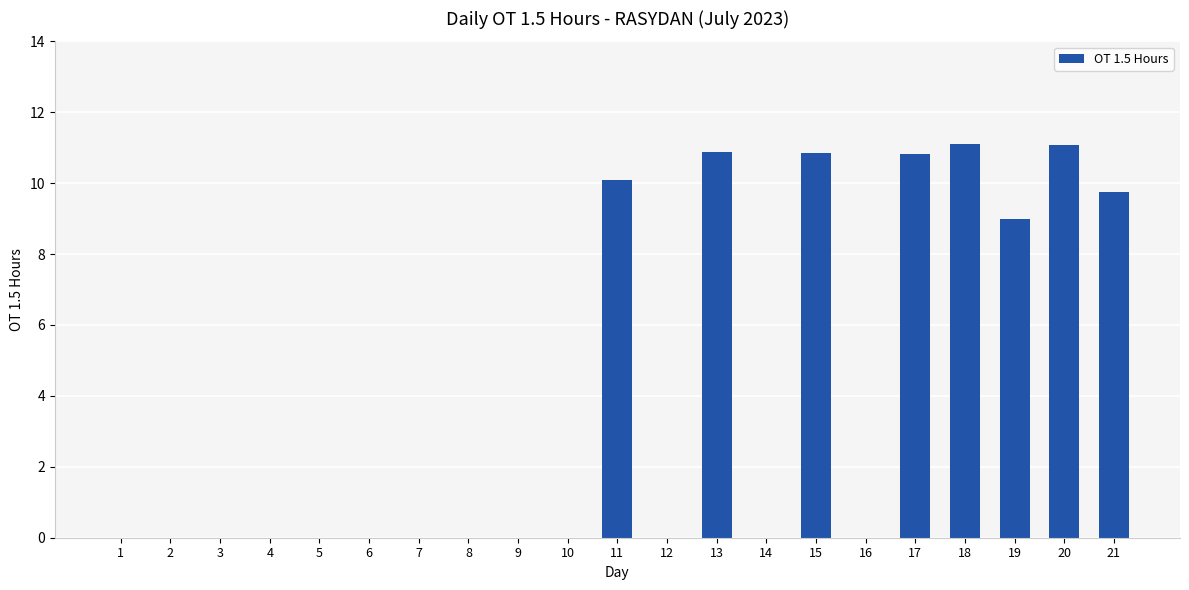

The value at 16 is 4.8. True or false?

False